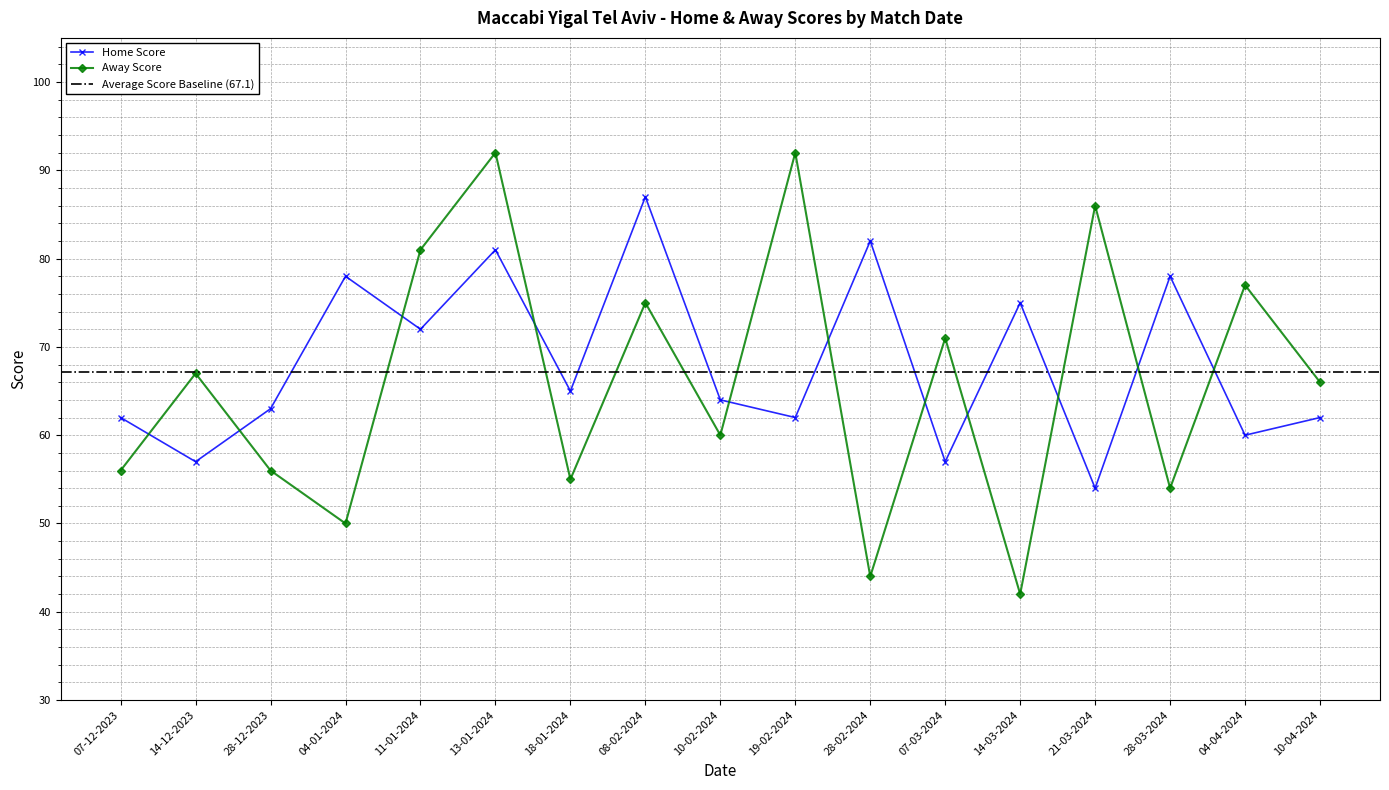

How many data points in Away Score are above 66?

8